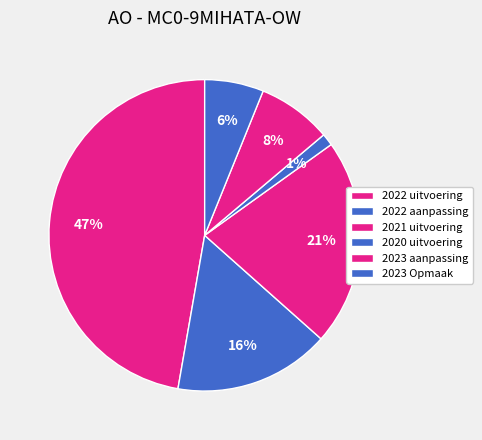

The 2020 uitvoering slice represents 11% of the pie. True or false?

False